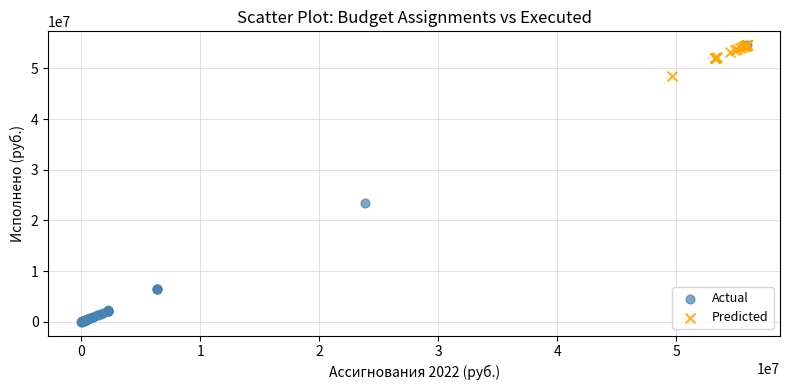

Which series has the widest spread of Y values?

Actual